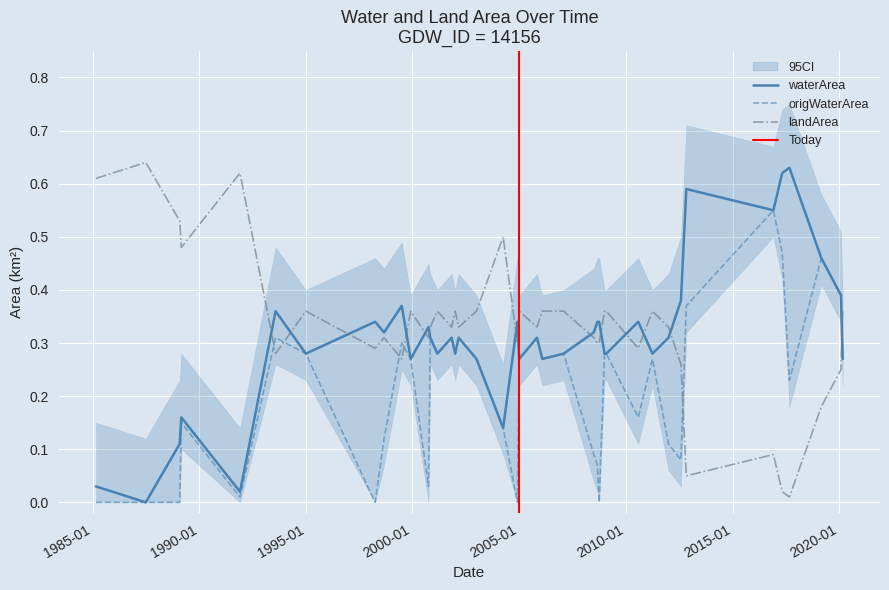

Is the value of landArea at 2001_11 greater than the value of waterArea at 2012_08?

No